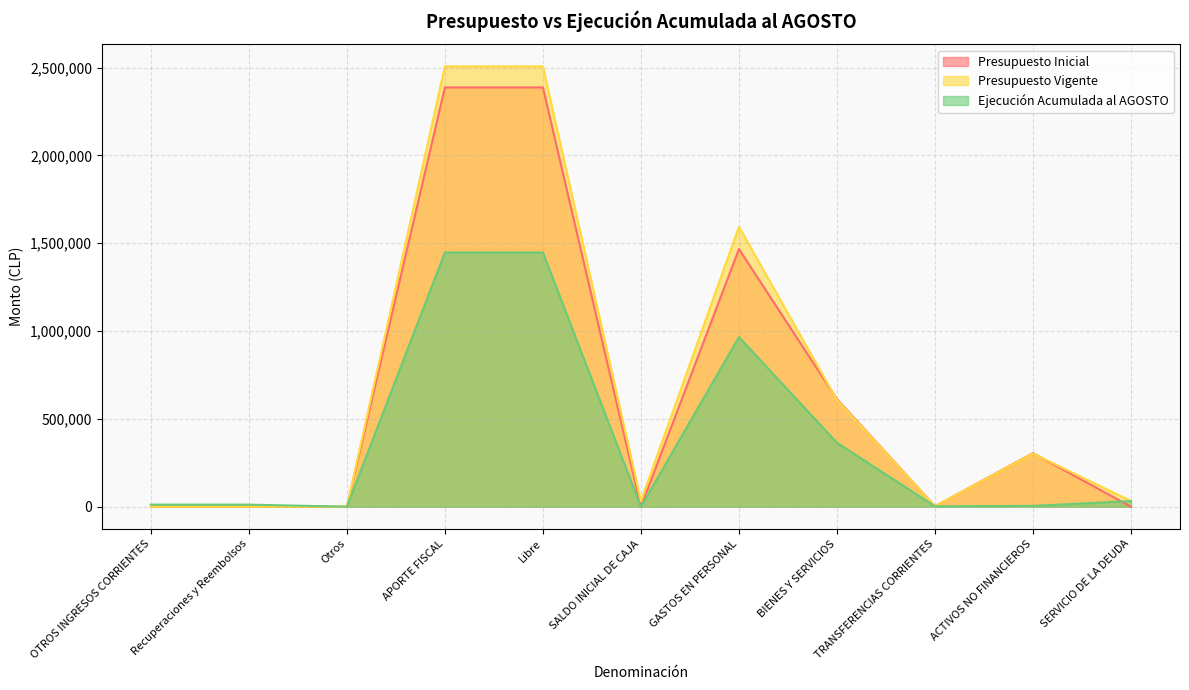

Is the value of Presupuesto Inicial at Otros greater than the value of Presupuesto Vigente at OTROS INGRESOS CORRIENTES?

No